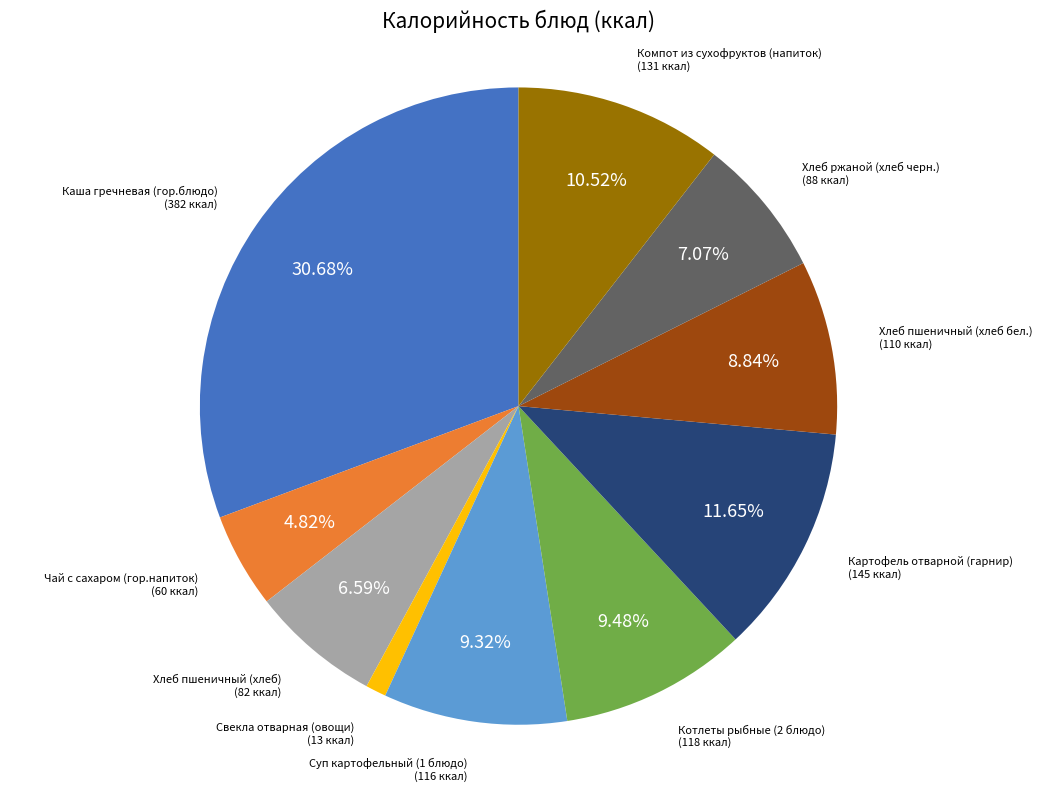

How many segments does this pie chart have?

10